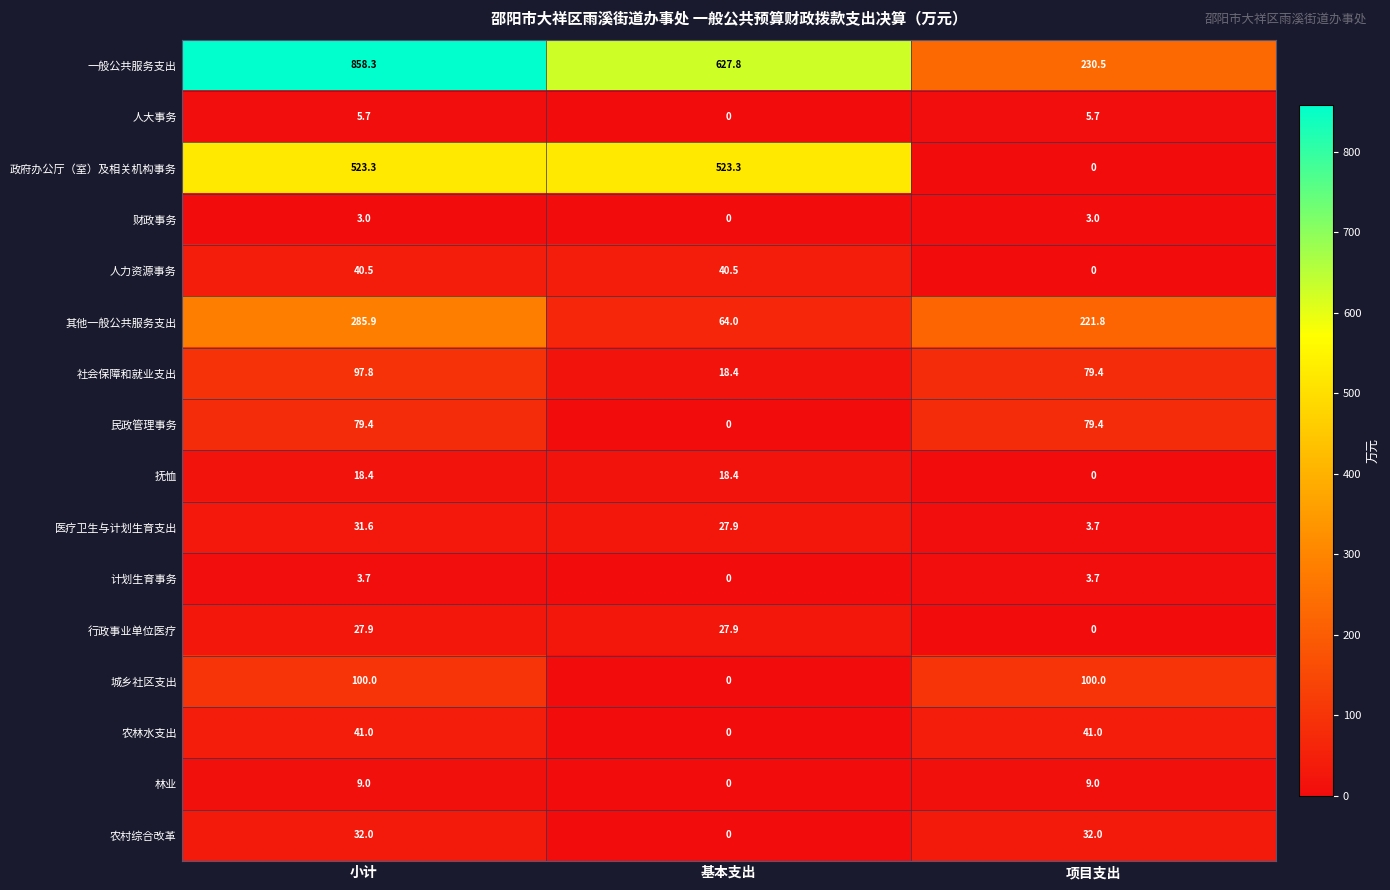

At which label does 计划生育事务 first exceed 3?

小计